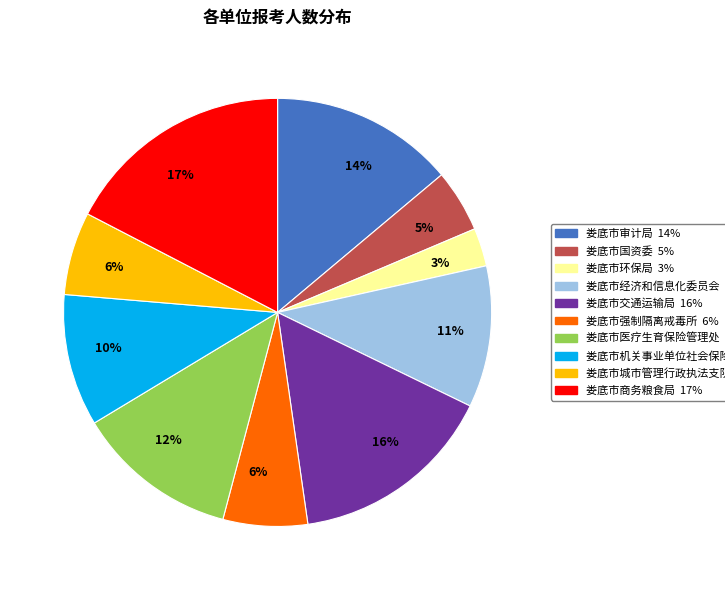

Do 娄底市国资委 and 娄底市机关事业单位社会保险处 together represent more than half of the pie?

No